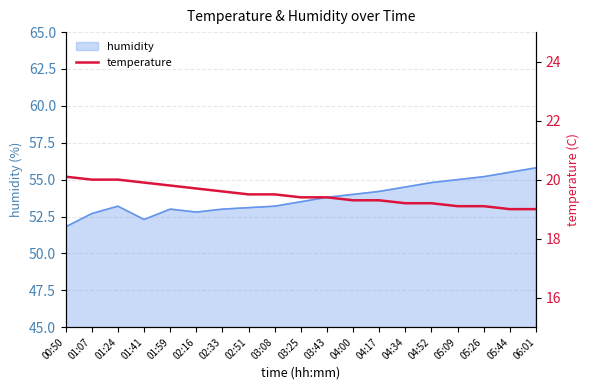

Reading left to right, extract all data points from this chart.

00:50=20.1	01:07=20.0	01:24=20.0	01:41=19.9	01:59=19.8	02:16=19.7	02:33=19.6	02:51=19.5	03:08=19.5	03:25=19.4	03:43=19.4	04:00=19.3	04:17=19.3	04:34=19.2	04:52=19.2	05:09=19.1	05:26=19.1	05:44=19.0	06:01=19.0